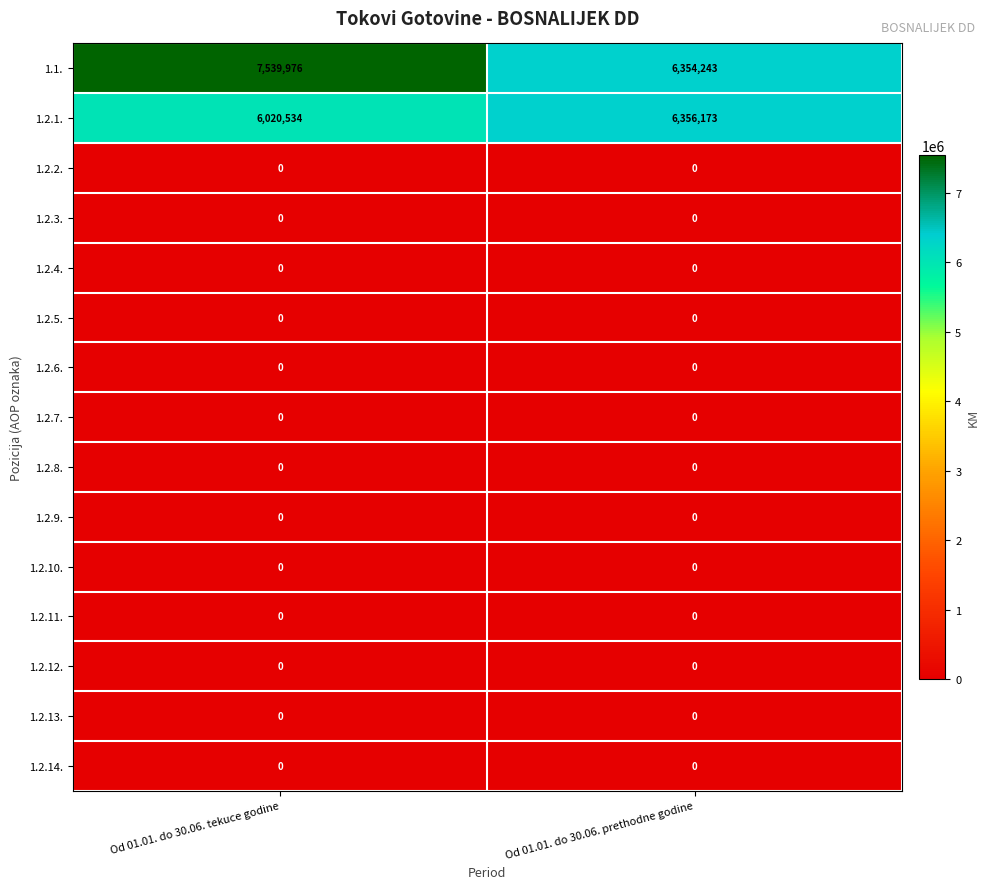

At which category does the chart reach its peak across all series?

Od 01.01. do 30.06. tekuce godine